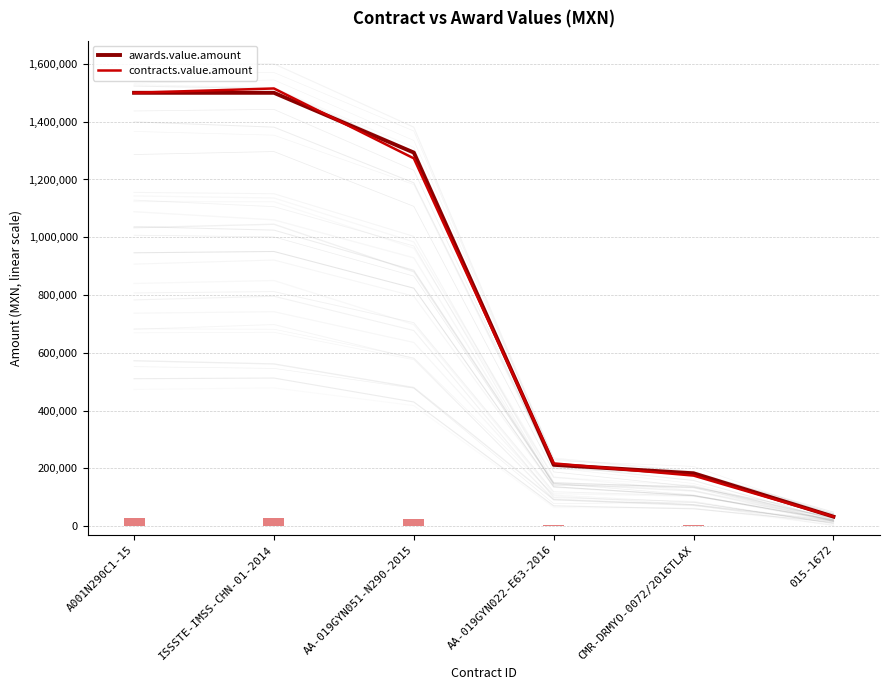

At 015-1672, list the series in order from largest to smallest.

awards.value.amount, contracts.value.amount